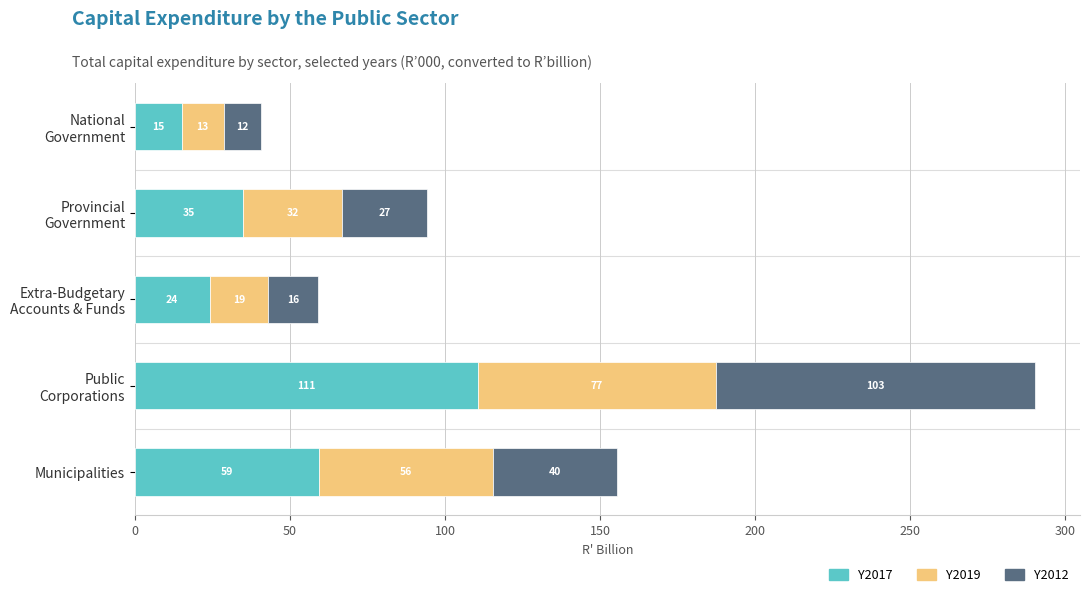

True or false: Y2017 has a value of 31.3 at Municipalities.

False